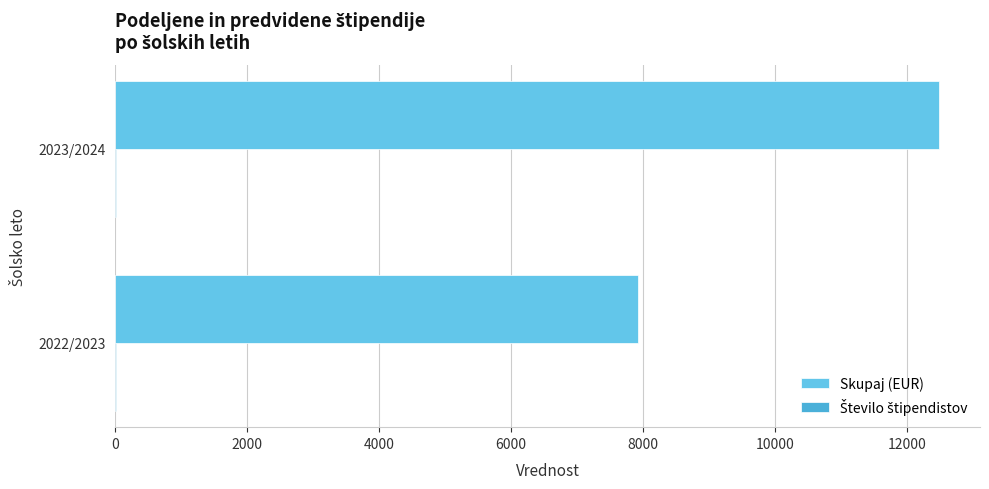

How many categories are shown in the chart?

2